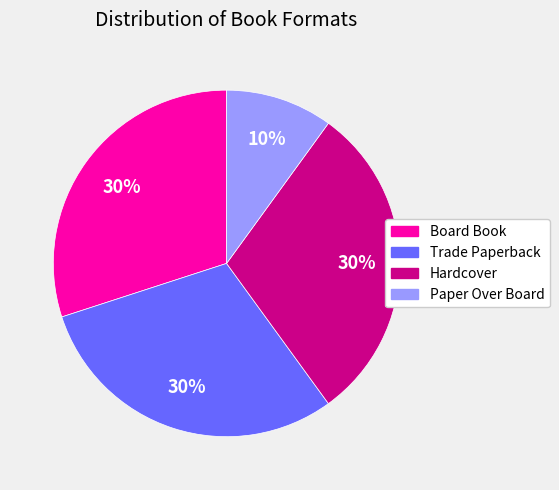

To the nearest percent, what is the average slice percentage?

25%